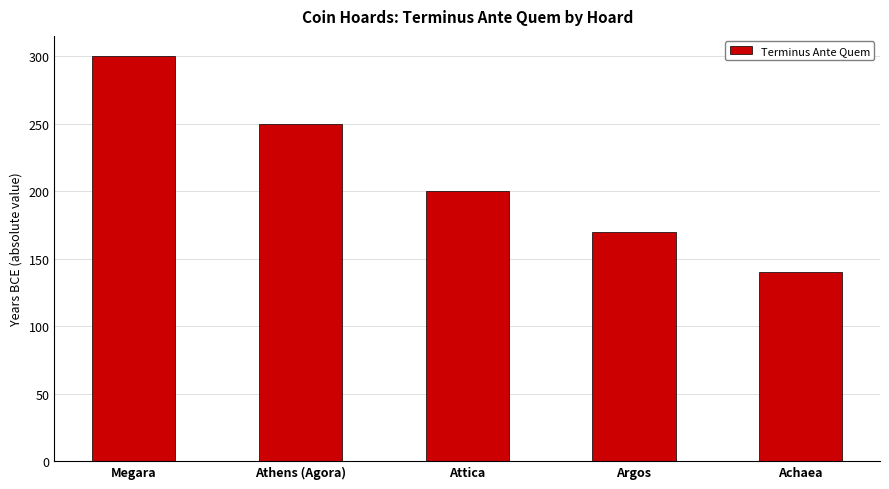

What is the change in value from Megara to Athens (Agora)?

-50